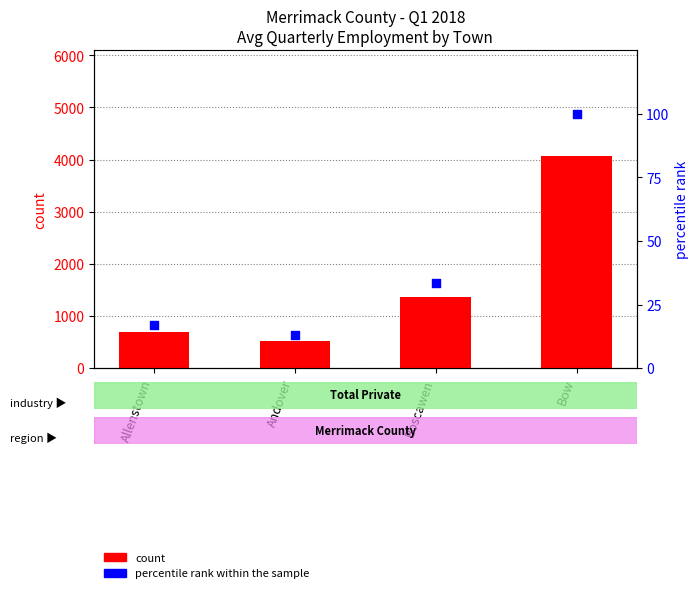

Is the value of count at Boscawen greater than the value of percentile rank within the sample at Allenstown?

Yes